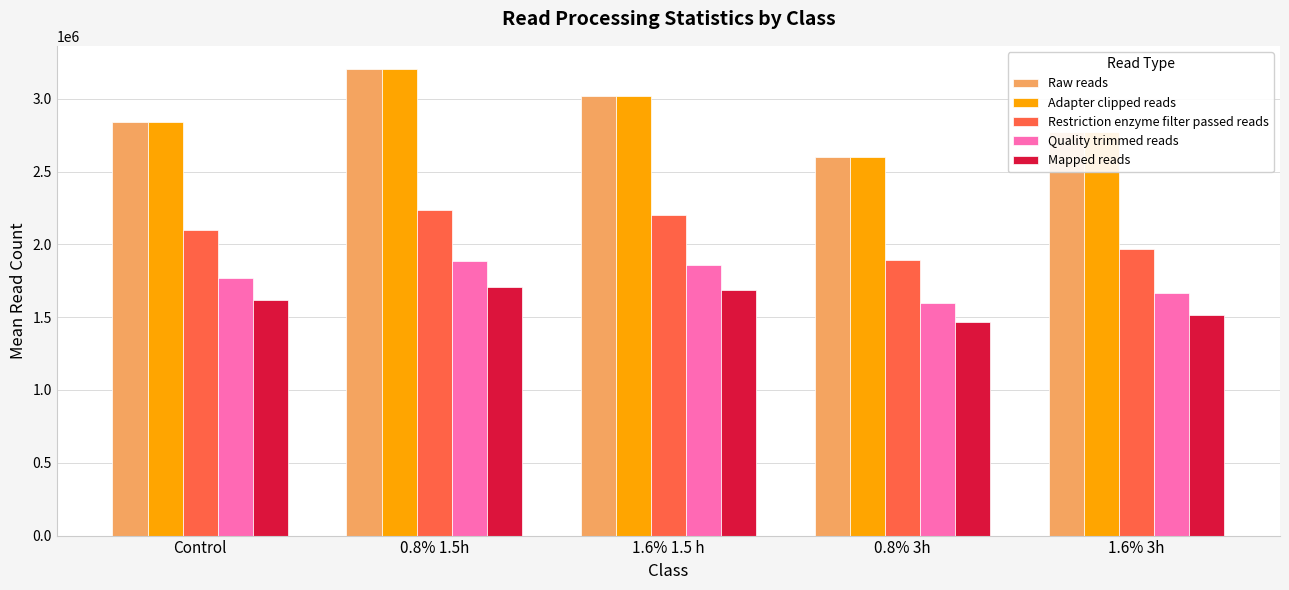

What is the difference between the highest and lowest values at 1.6% 3h?

1257624.2